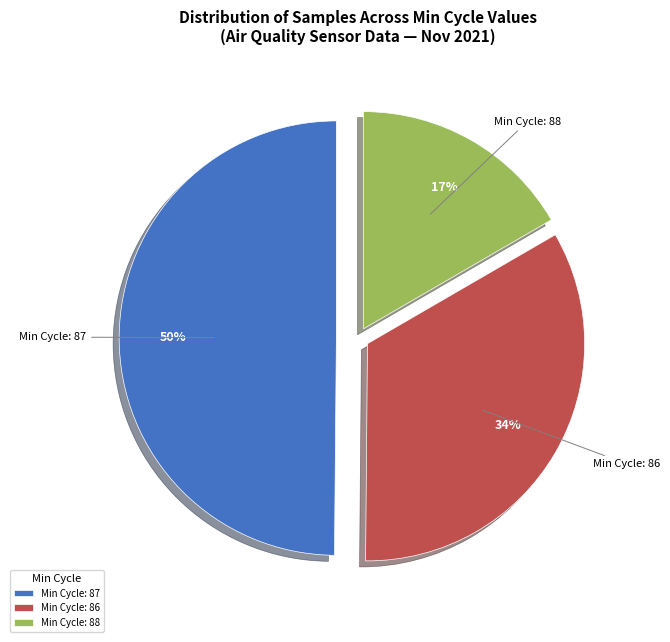

Is there any slice that represents more than half of the pie?

No